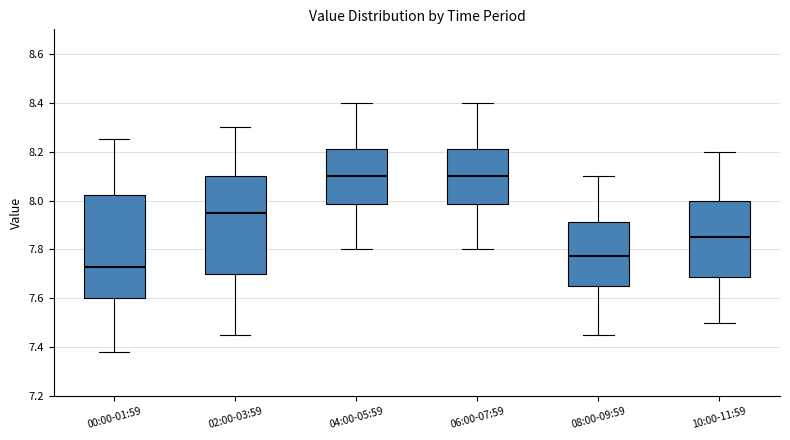

Which box's median line is the lowest?

00:00-01:59